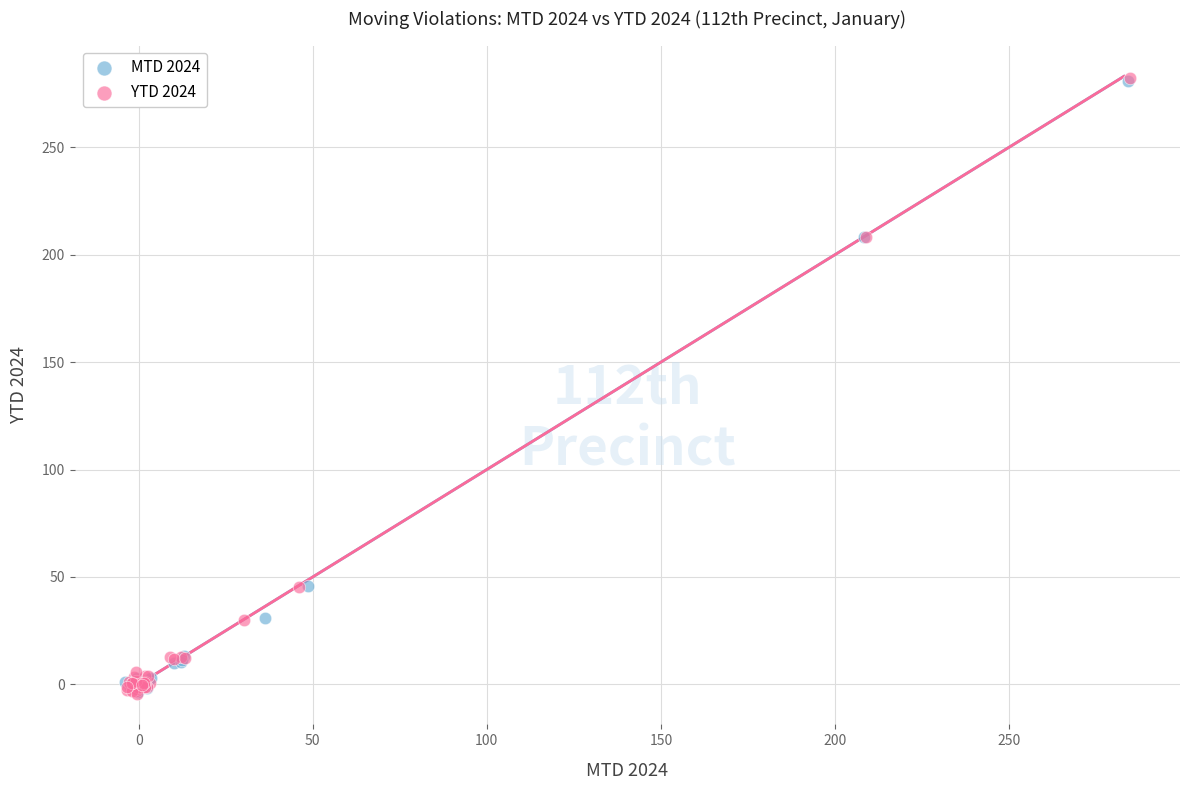

What are all the series names shown in the legend?

MTD 2024, YTD 2024